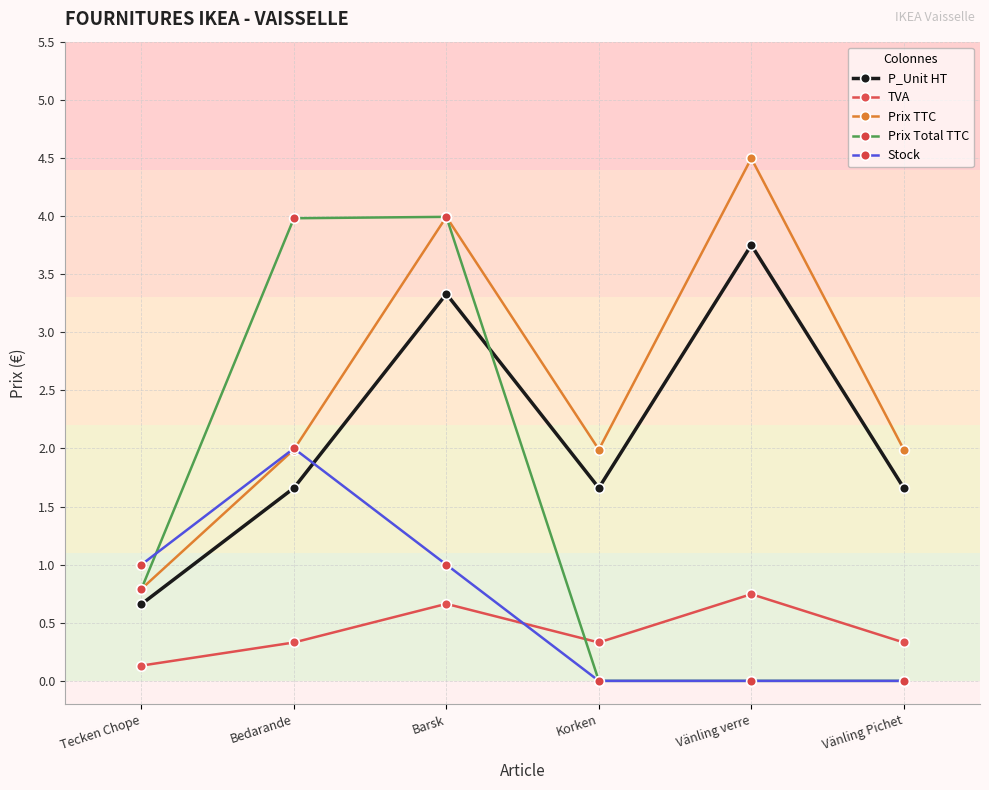

What is the difference between the highest and lowest values at Vänling Pichet?

2.0